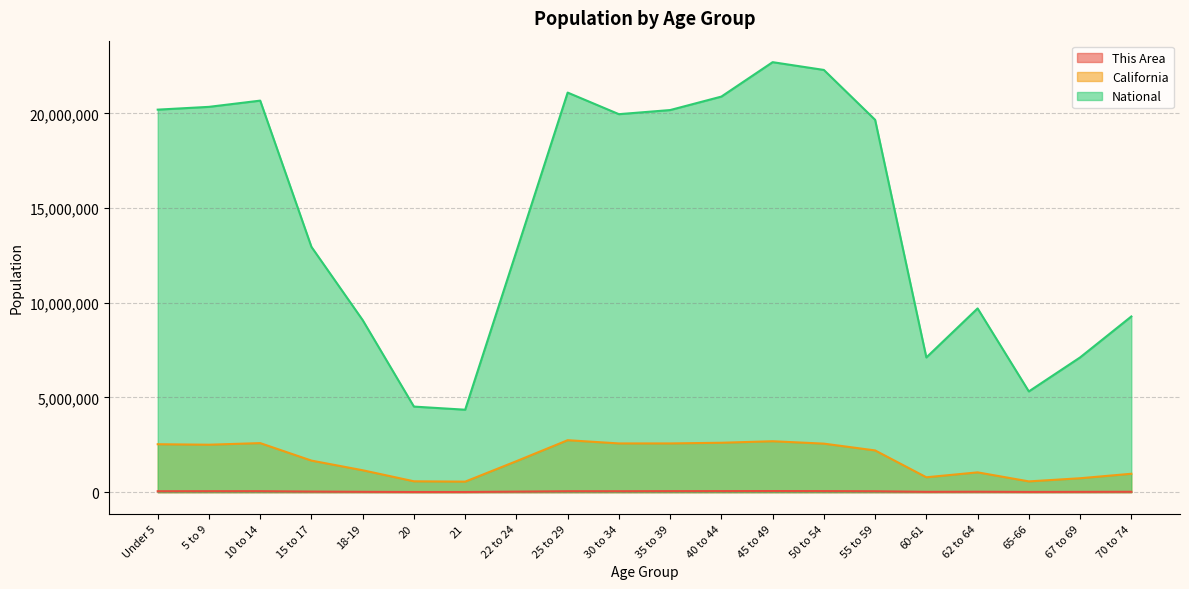

What is the minimum value for National?

4354294